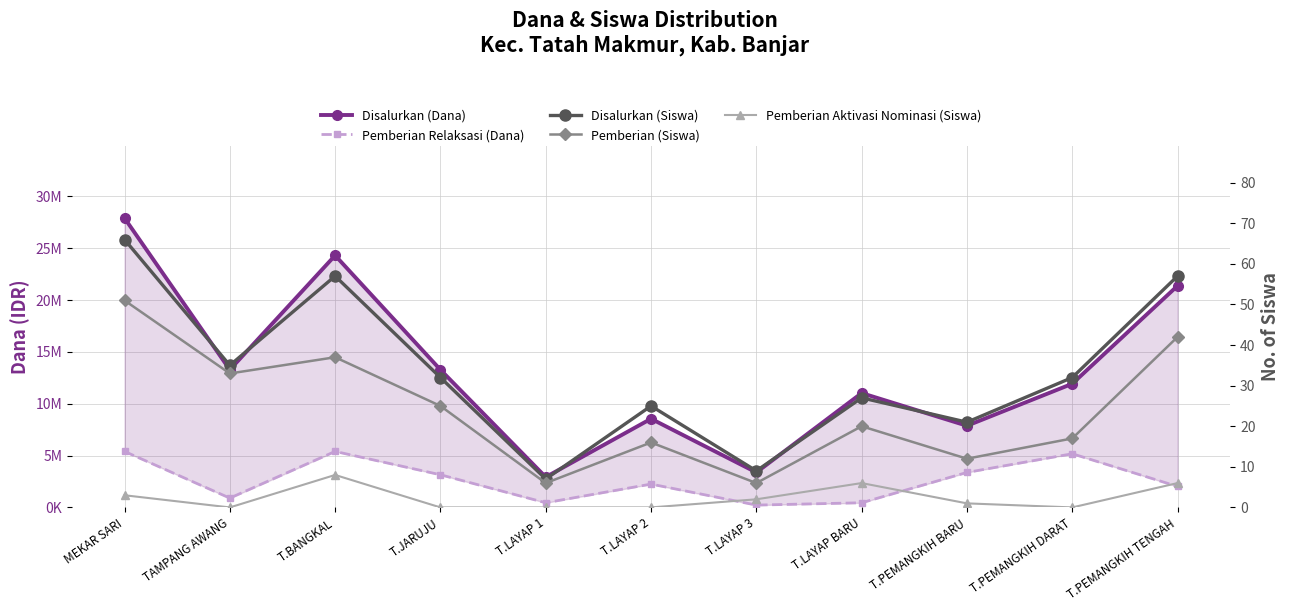

What is the label of the 5th point from the left?

T.LAYAP 1